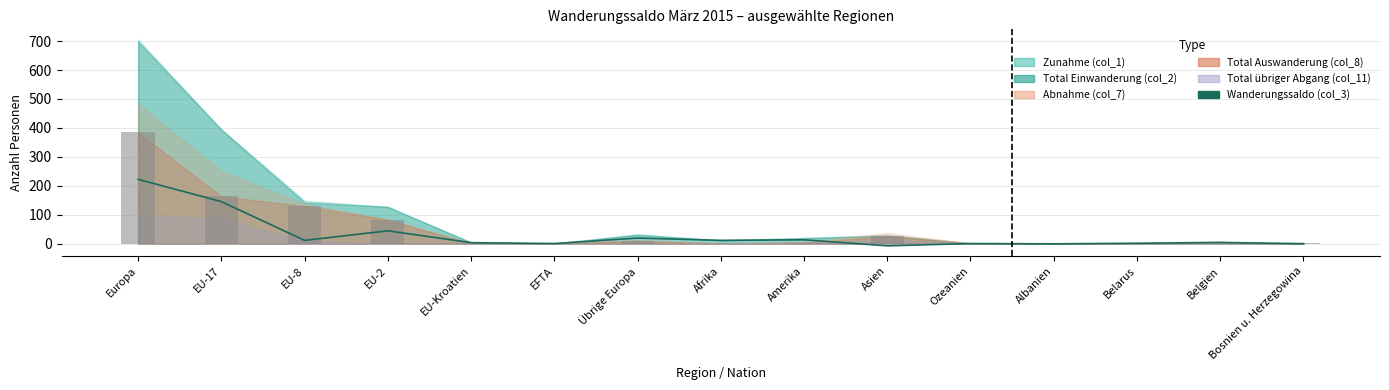

What is the minimum value shown in the chart?

-8